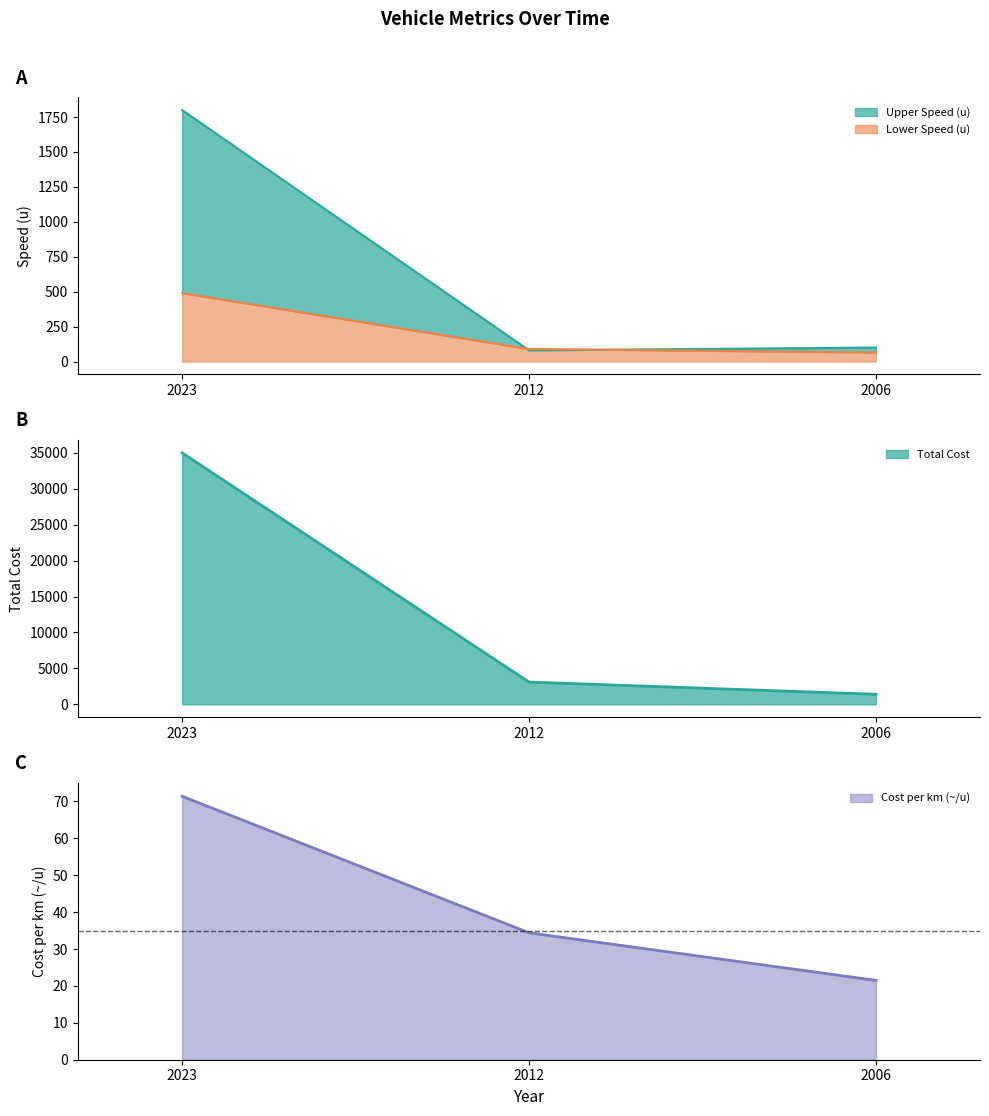

Which label corresponds to the largest value in the chart?

2023